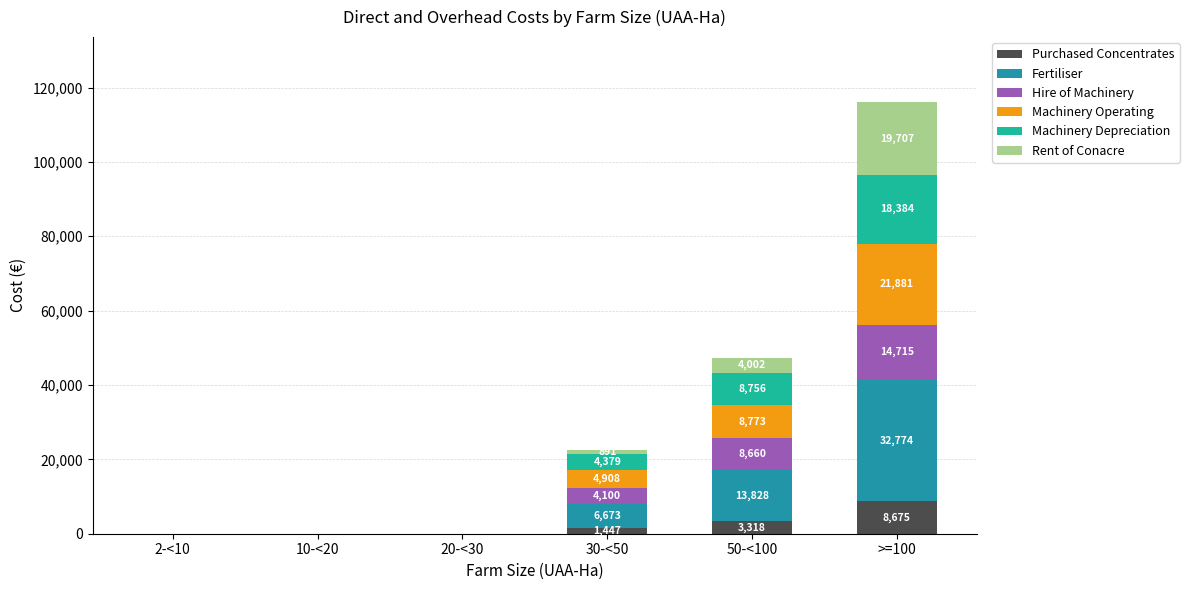

What is the total value across all series at 50-<100?

47337